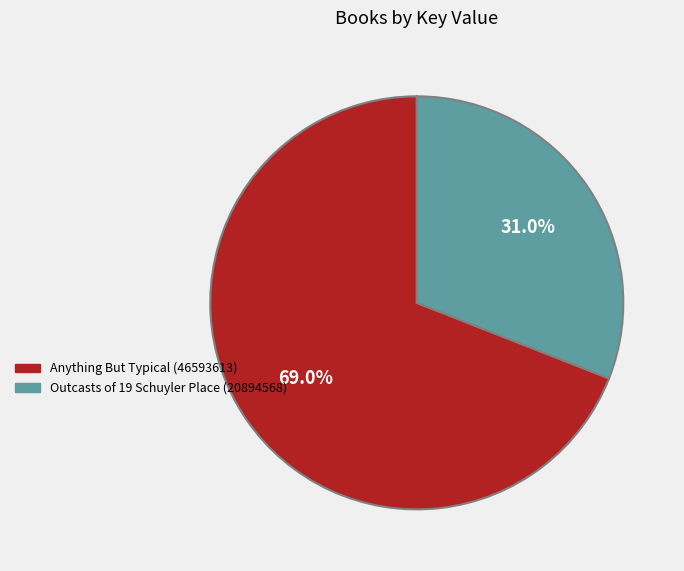

Does Outcasts of 19 Schuyler Place (20894568) account for over 50% of the chart?

No